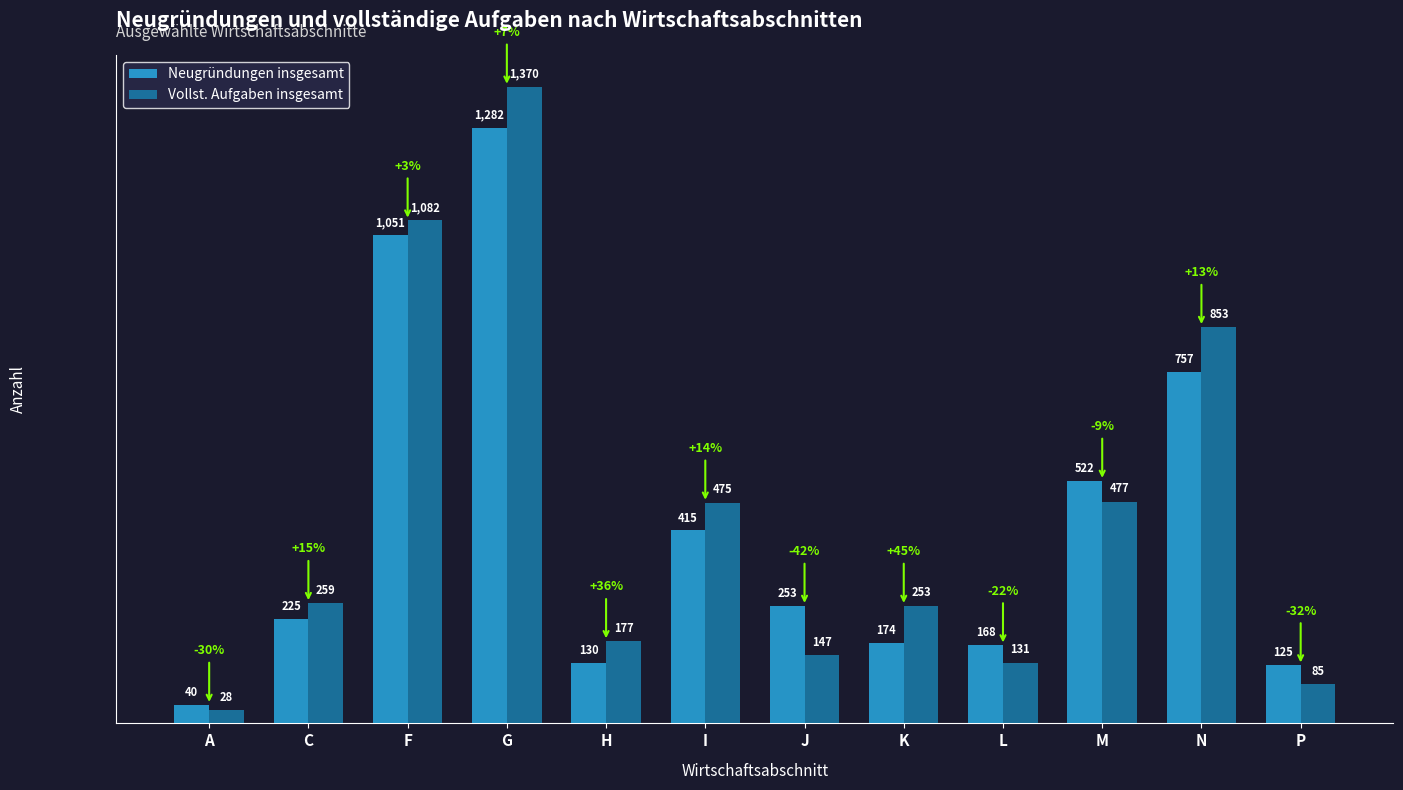

Does the chart contain any negative values?

No